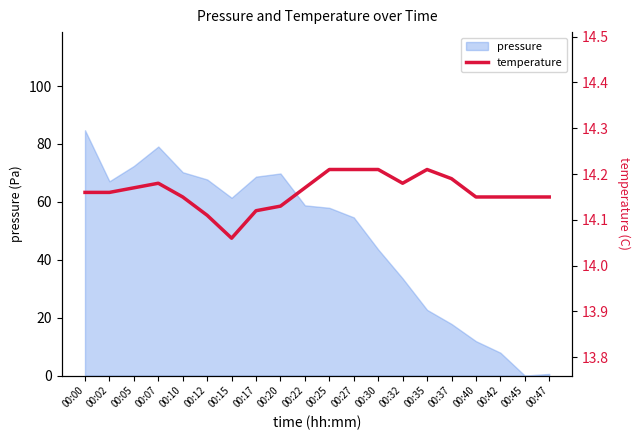

Where is pressure nearest to the value 42?

00:30